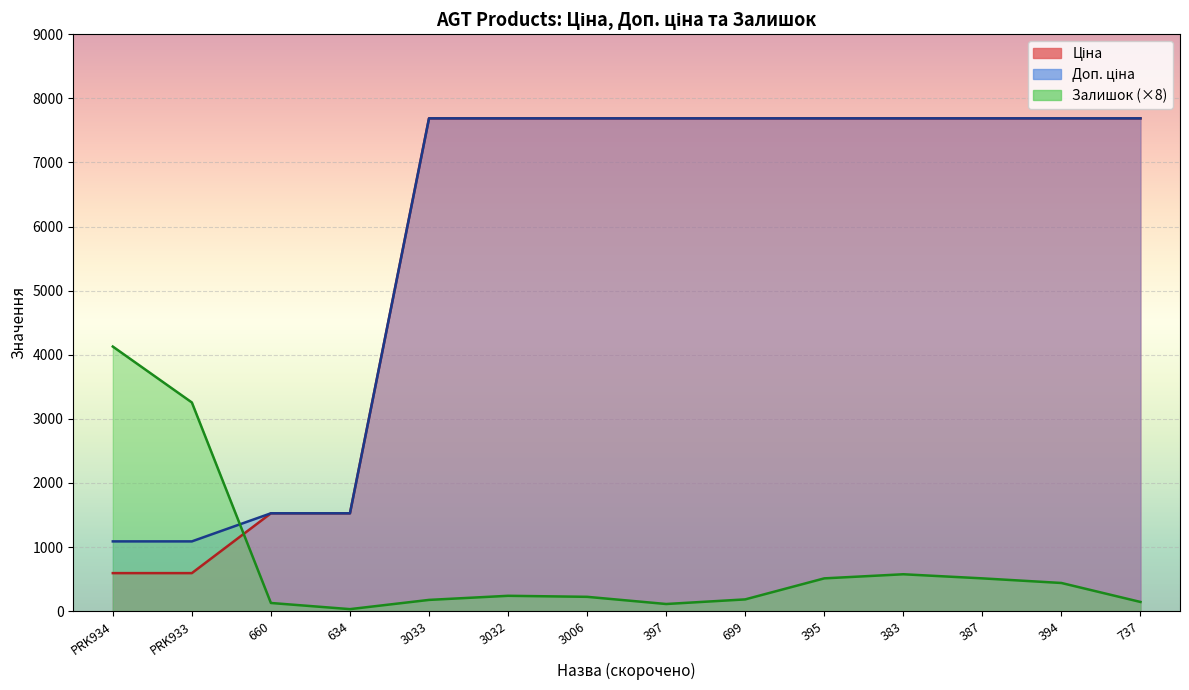

List the labels in order of Залишок value, smallest first.

634, 397, 660, 737, 3033, 699, 3006, 3032, 394, 395, 387, 383, PRK933, PRK934